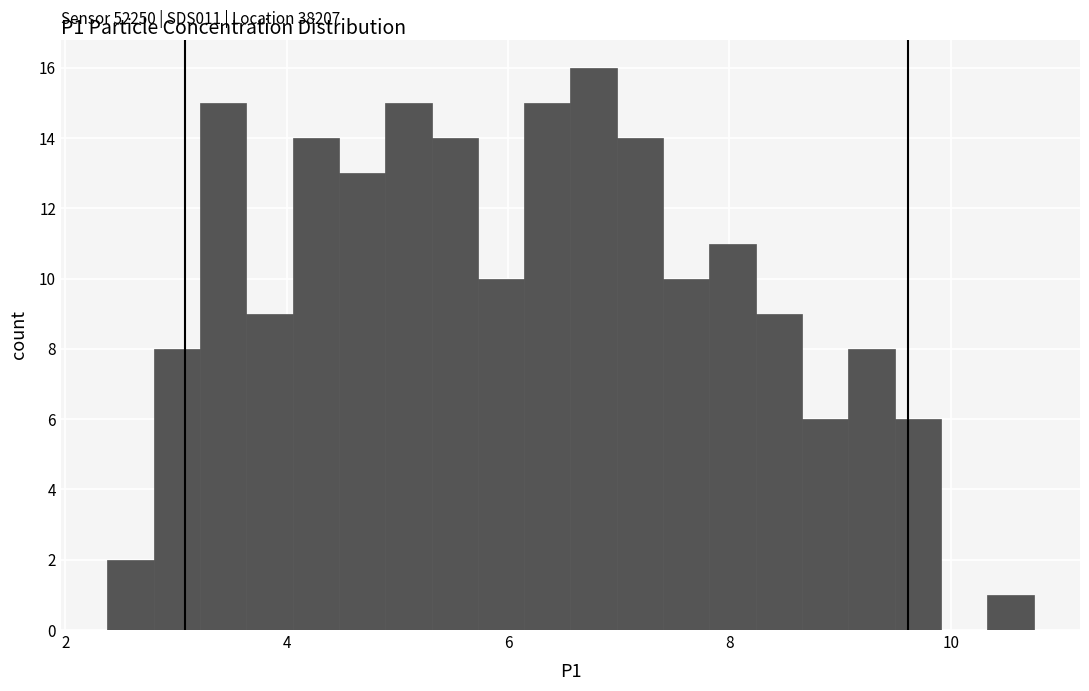

Read against the x-axis, roughly where is the centre of the tallest bar?

6.8